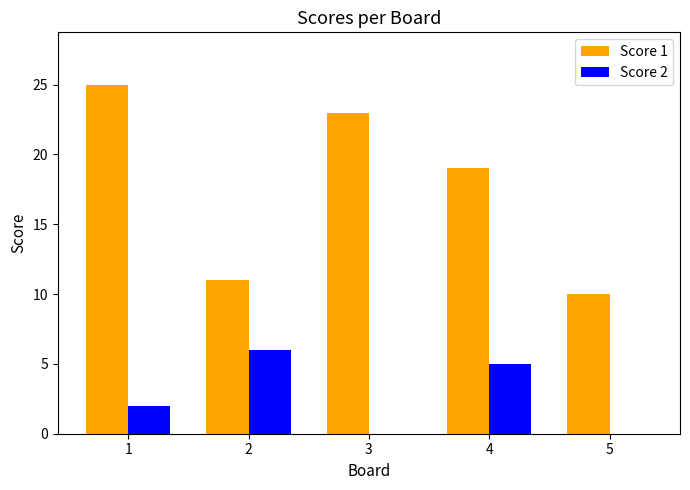

Count the Score 2 values in the range 0 to 5.

4